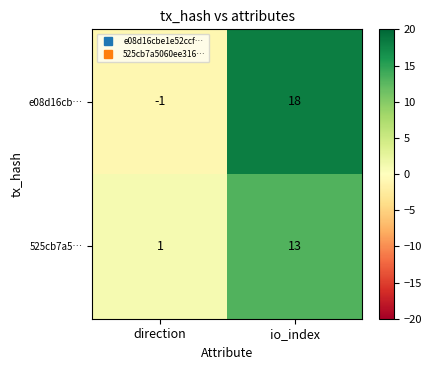

At which category is the sum across all series the highest?

io_index